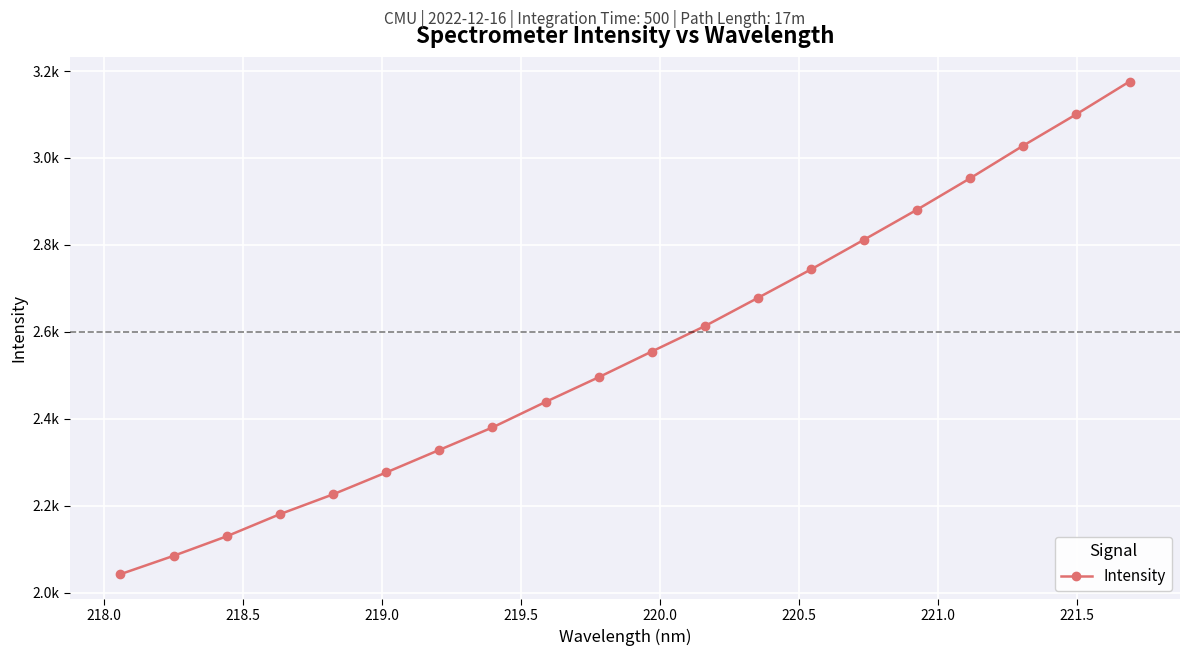

Reading right to left, extract all data points from this chart.

3175.8	3100.8	3028.6	2953.7	2881.5	2812.3	2744.0	2678.5	2613.5	2555.1	2495.9	2439.1	2380.5	2328.8	2277.0	2226.7	2181.1	2130.3	2085.4	2043.2